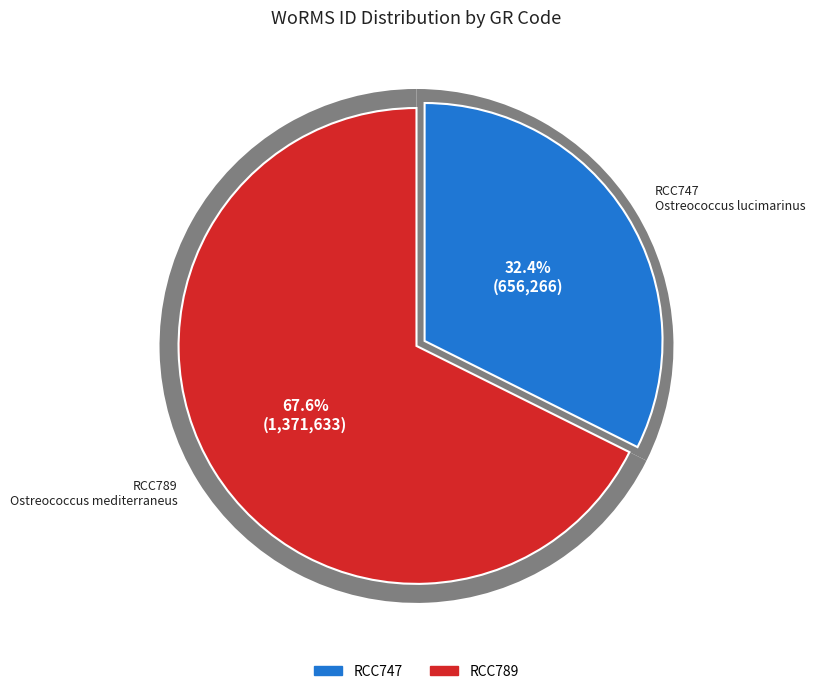

Count the number of slices in the pie.

2